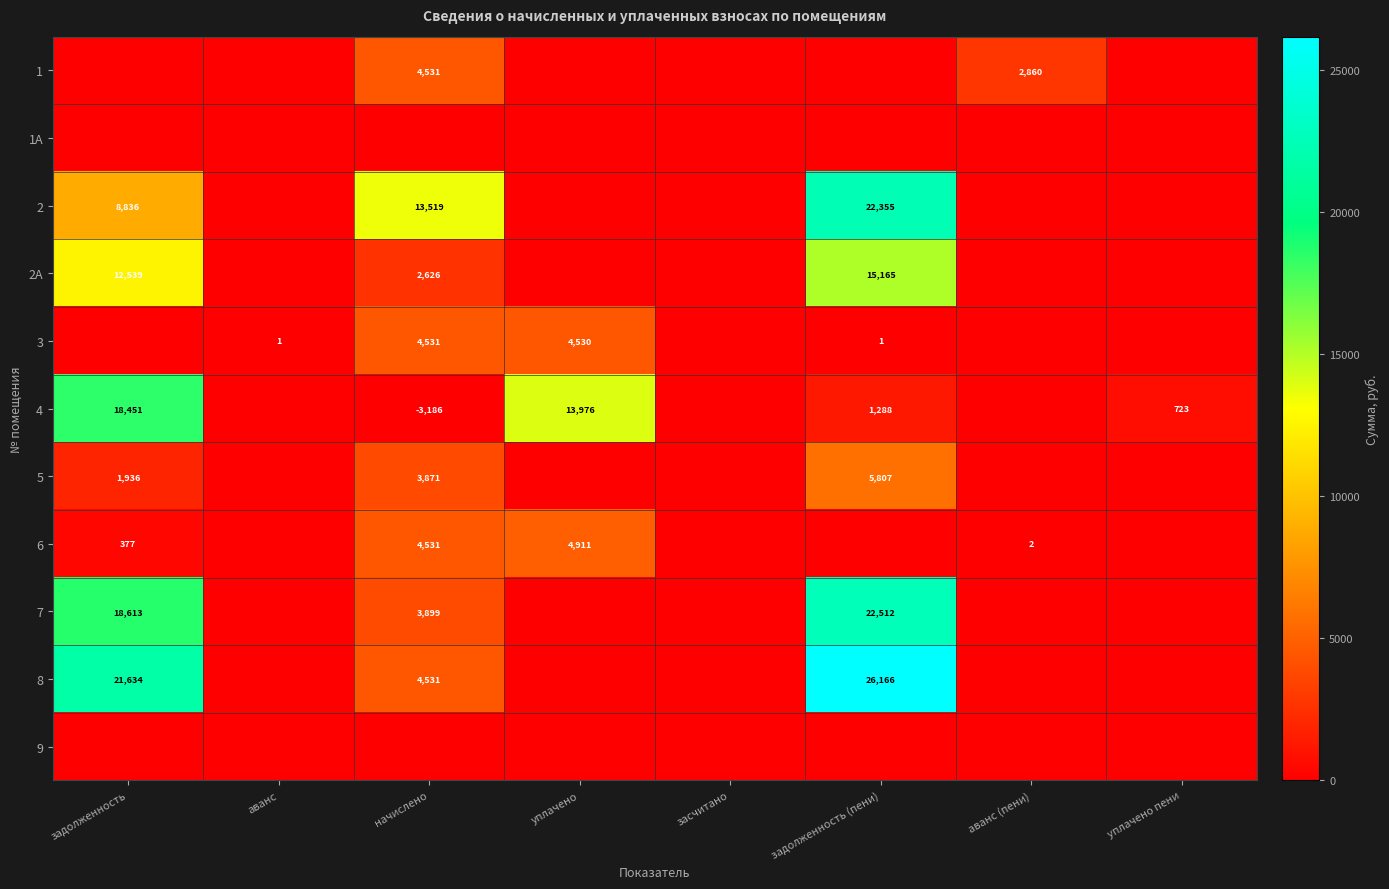

What is the total value across all series at задолженность (пени)?

93293.7